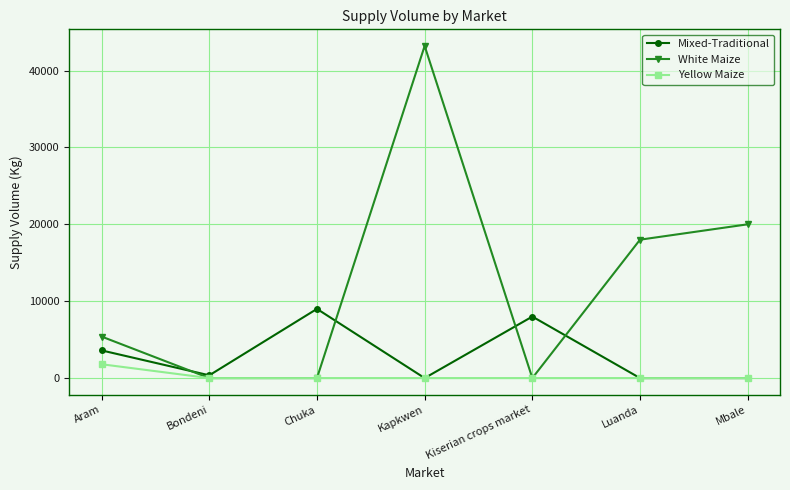

What position from the right is Kiserian crops market?

3